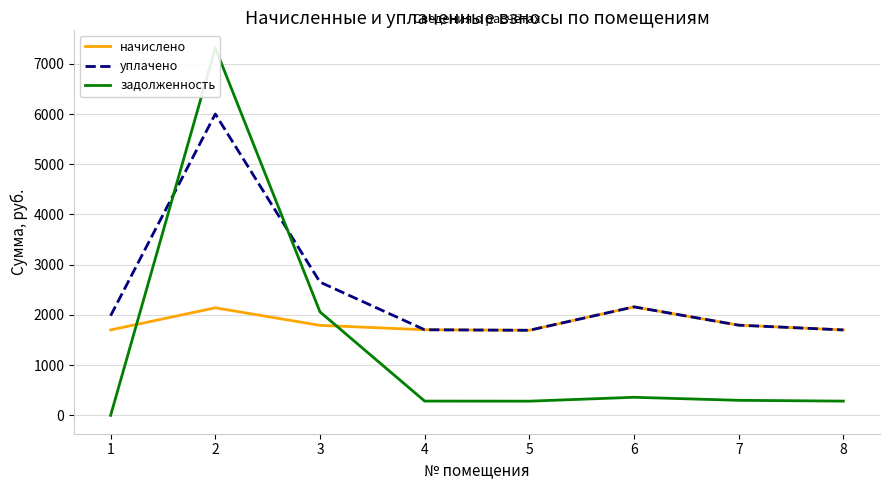

True or false: уплачено and начислено intersect in this chart.

False